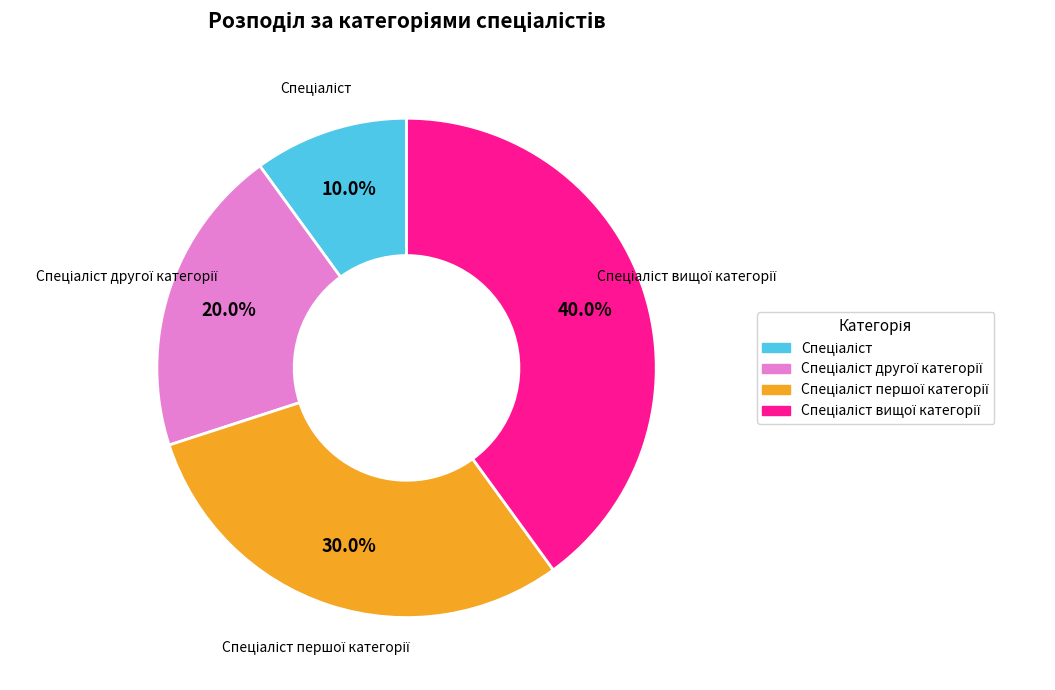

Is there a majority slice in this chart?

No